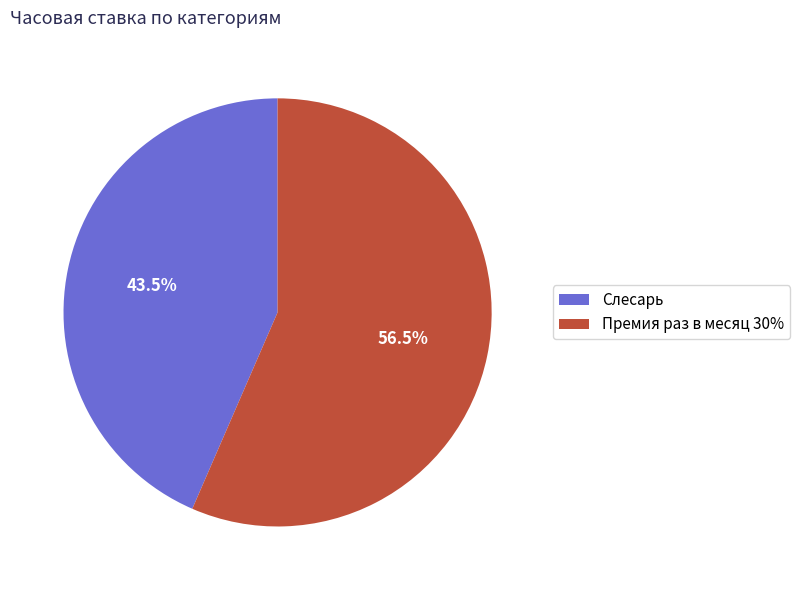

Which category has the smallest portion of the pie?

Слесарь